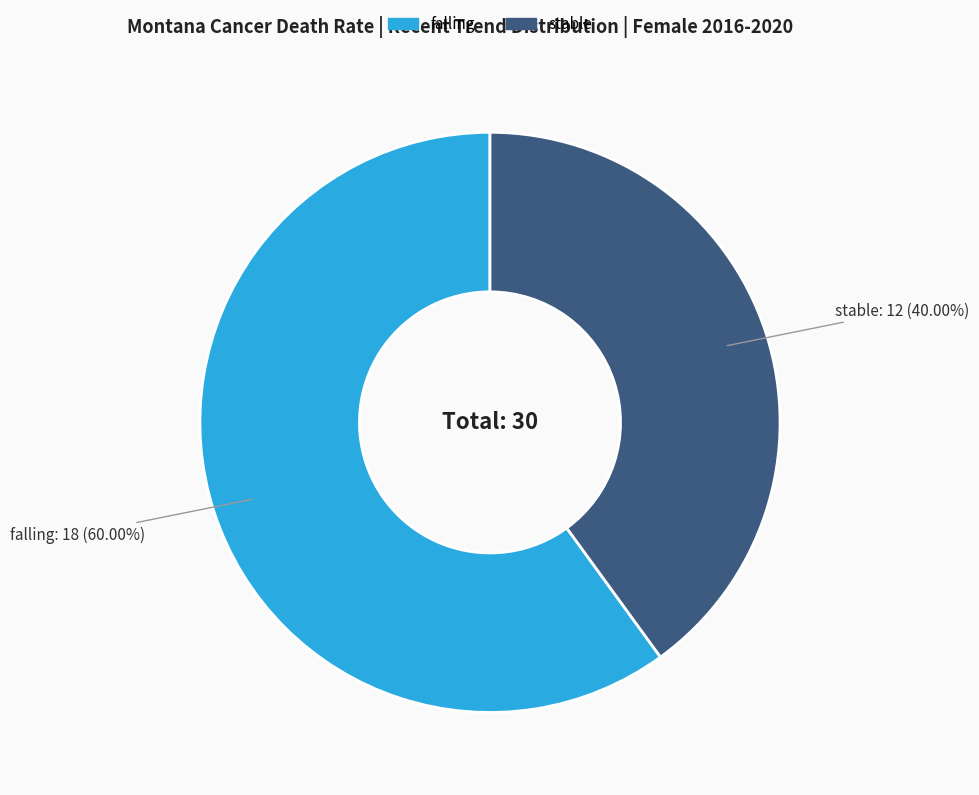

Is there any slice that represents more than half of the pie?

Yes